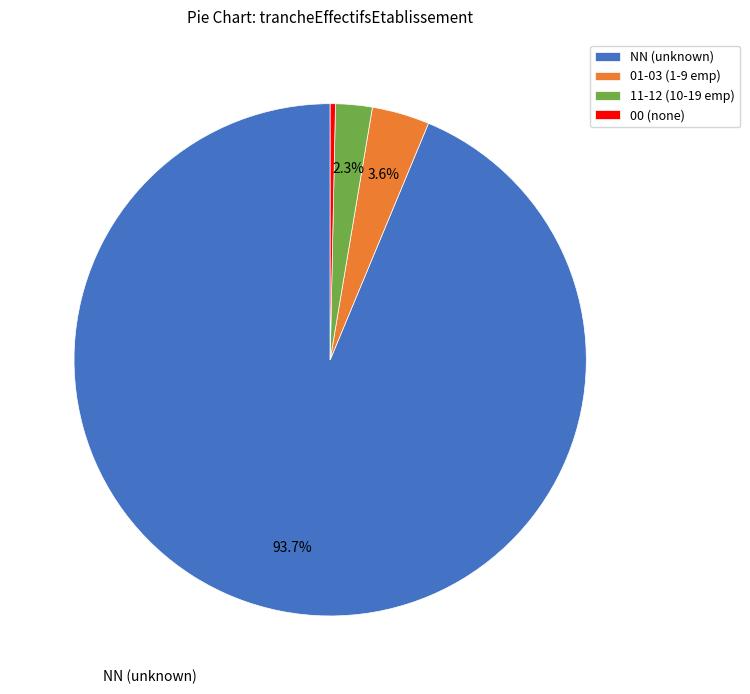

Which category has the smallest portion of the pie?

00 (none)